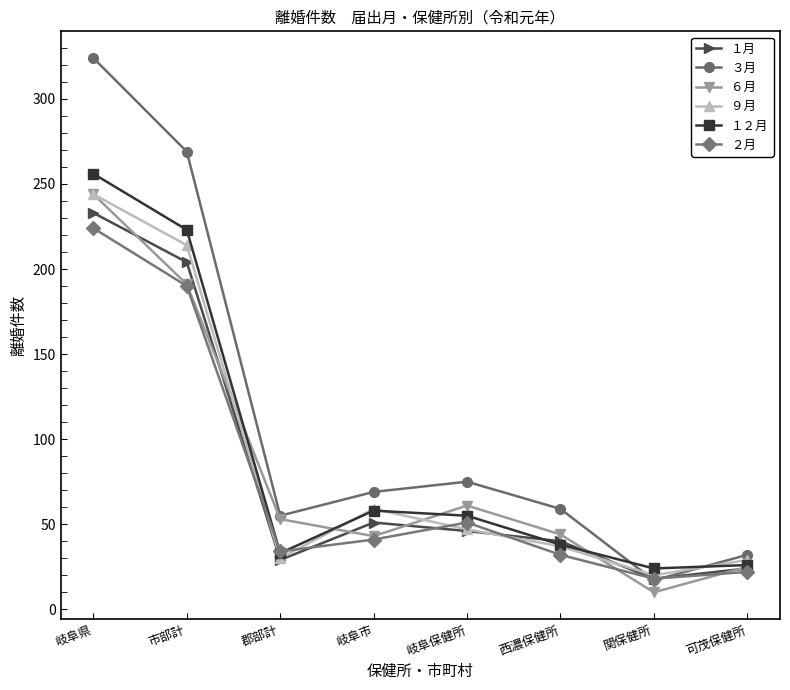

How many values in the １２月 series are below 55?

4